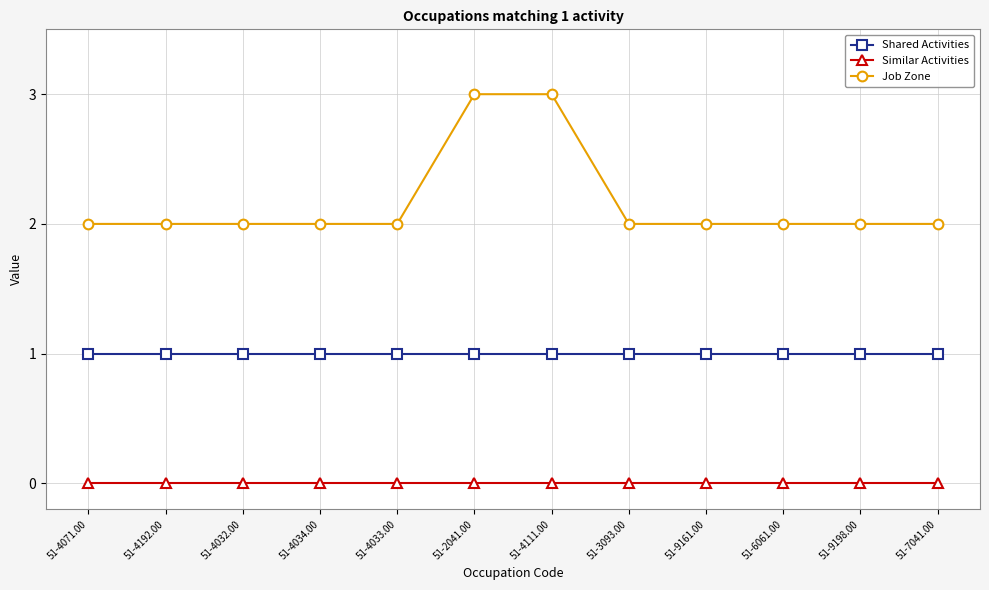

At how many categories does at least one series exceed 0?

12